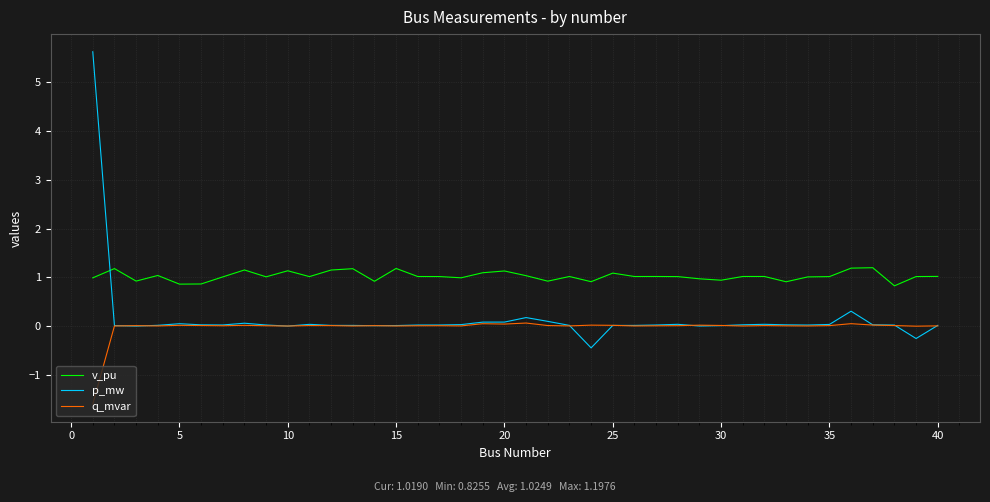

After their last crossing, which series has the higher values: p_mw or v_pu?

v_pu